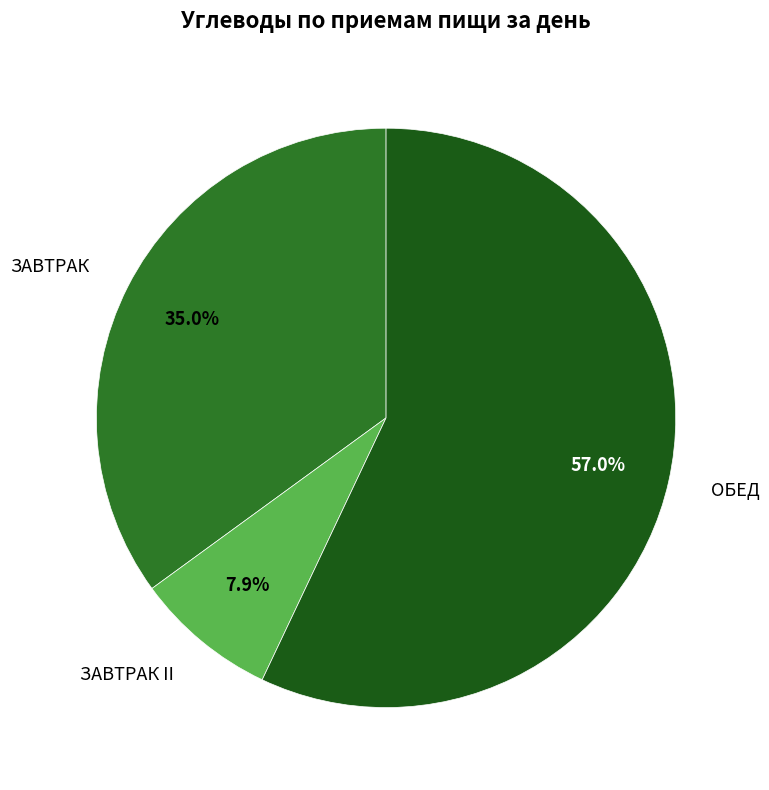

Is the sum of ЗАВТРАК and ОБЕД greater than half?

Yes